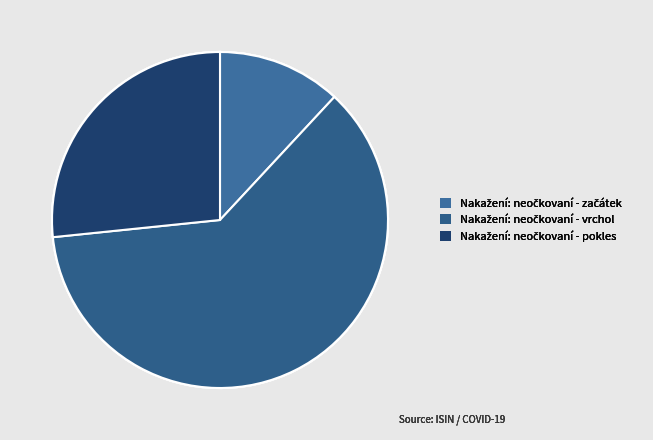

How many slices are in this pie chart?

3